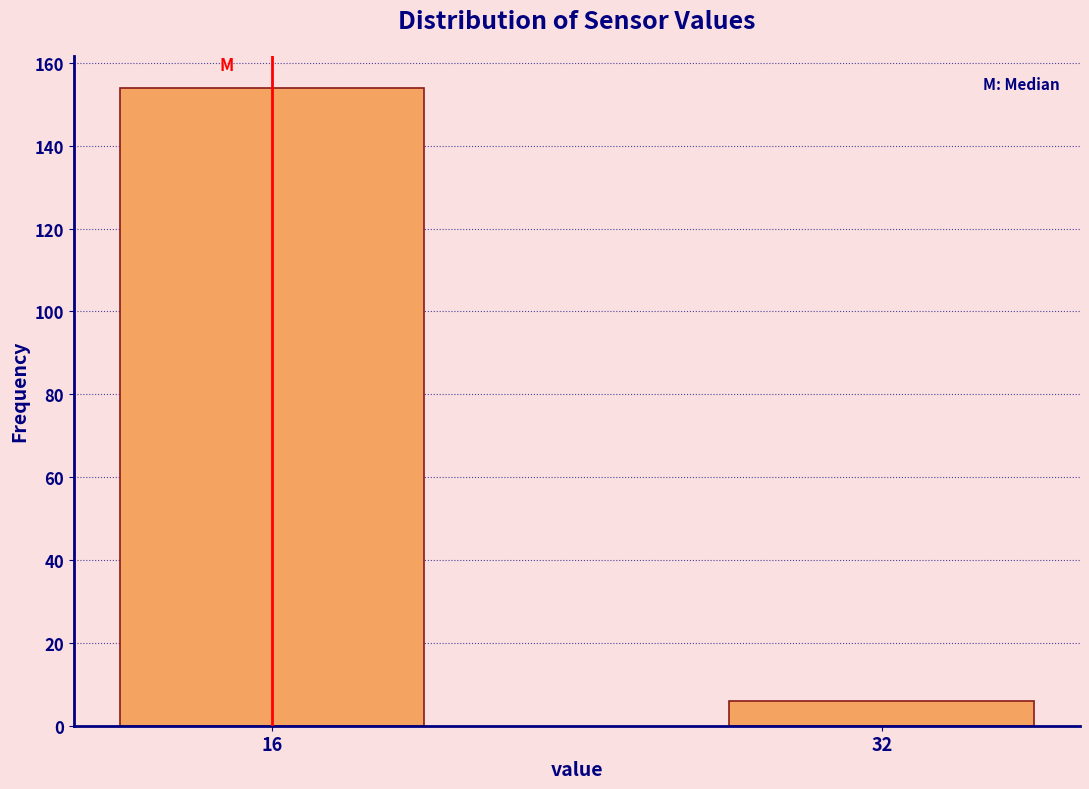

Reading left to right, what are all the values shown in this chart?

16=154	32=6